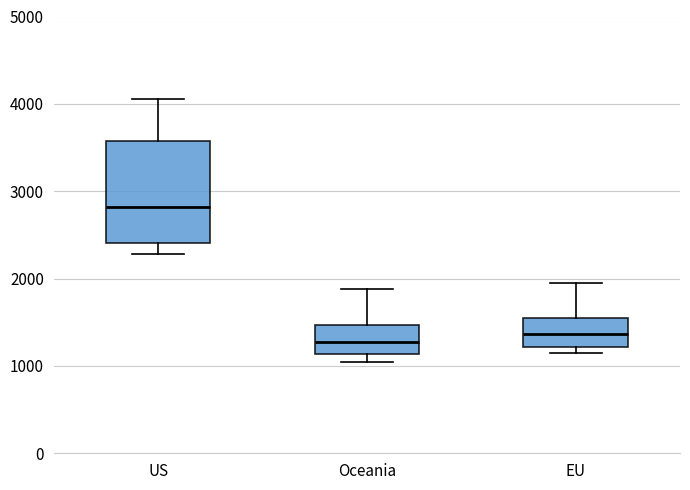

Reading left to right, read every box against the y-axis: the position of its median line, the range the box covers, and the ends of its whiskers. The values are not printed on the chart, so give them approximately, as read against the axis.

US: median 2800, box 2400 to 3600, whiskers 2300 to 4100
Oceania: median 1300, box 1100 to 1500, whiskers 1000 to 1900
EU: median 1400, box 1200 to 1500, whiskers 1100 to 1900